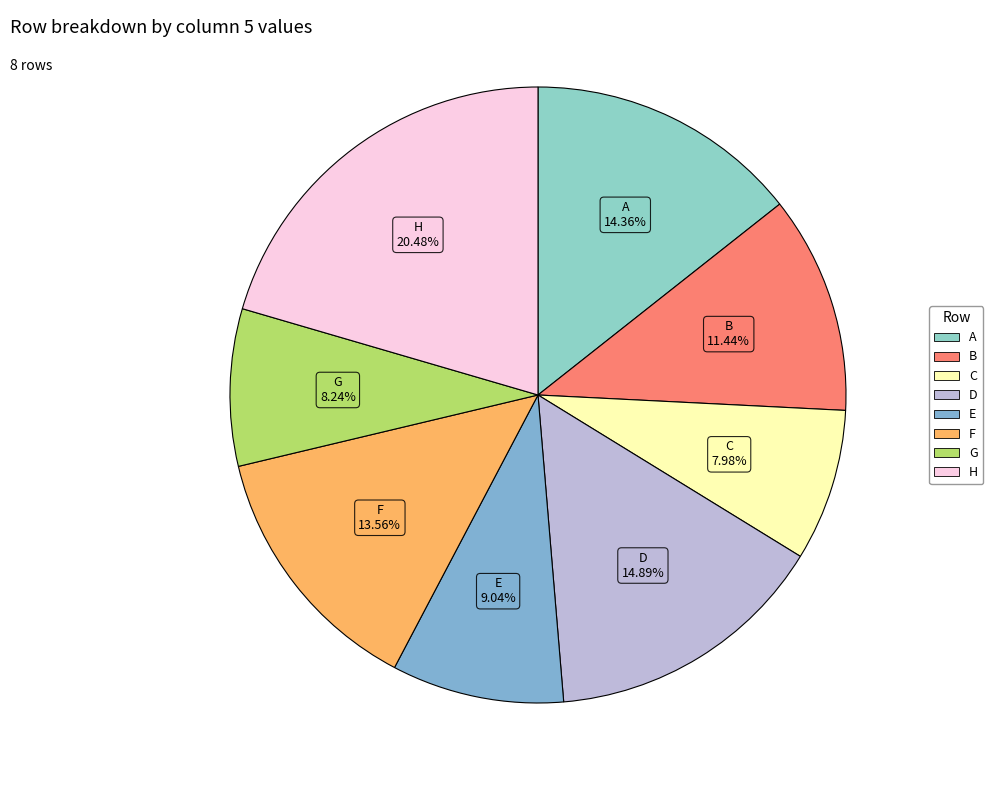

Does F represent more than half of the total?

No